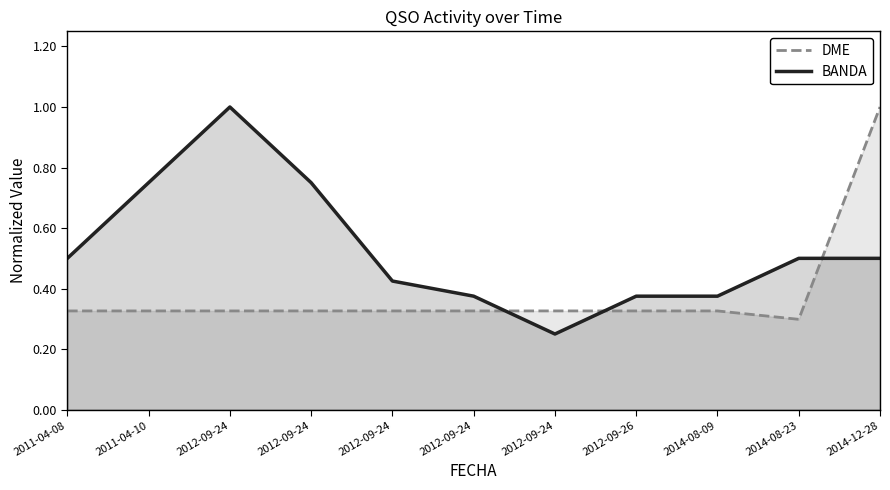

What is the sum of the DME values at 2012-09-24 and 2014-08-23?

0.6